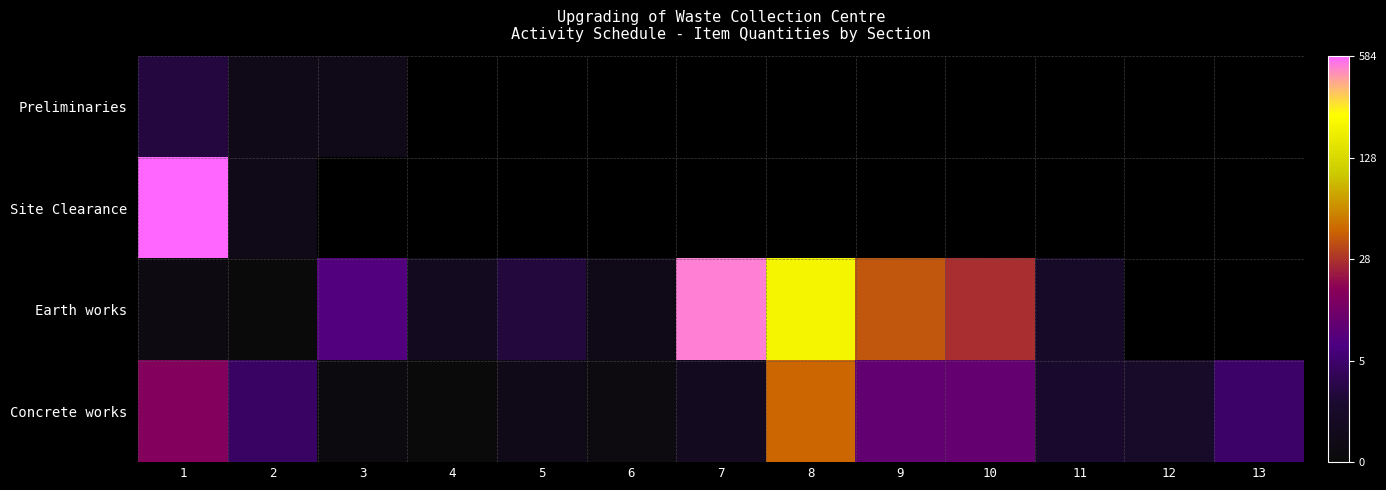

How many data points in Concrete works are above 1?

8